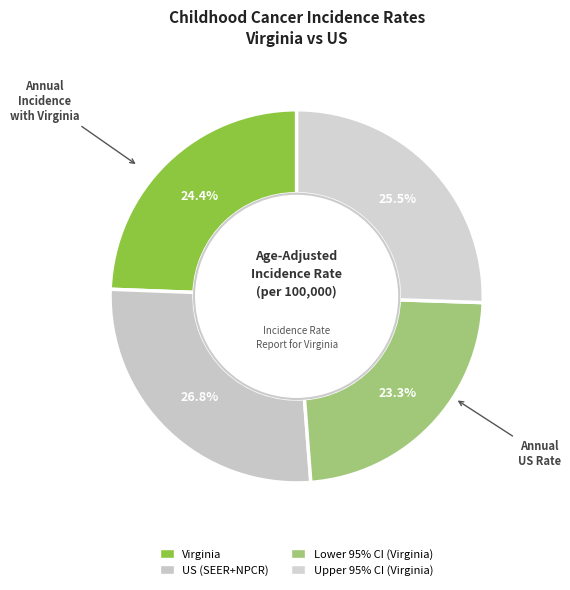

Count the number of slices in the pie.

4